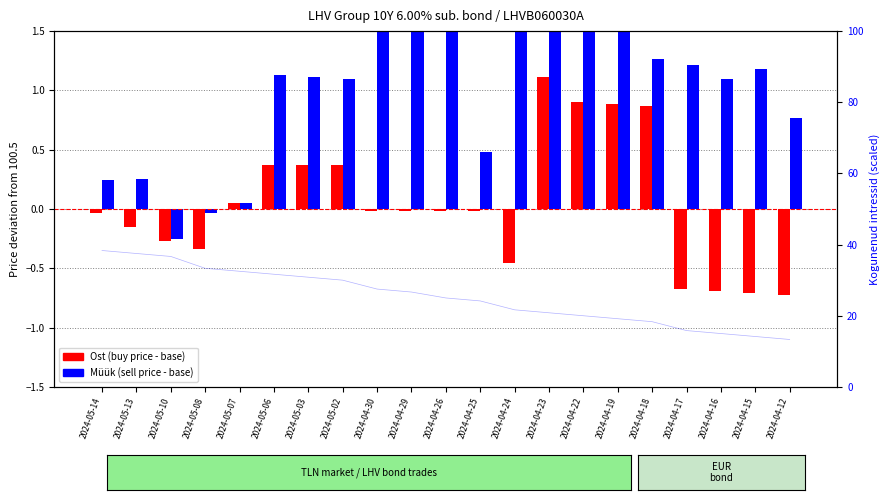

What are all the series names shown in the legend?

Ost (buy price - base), Müük (sell price - base)